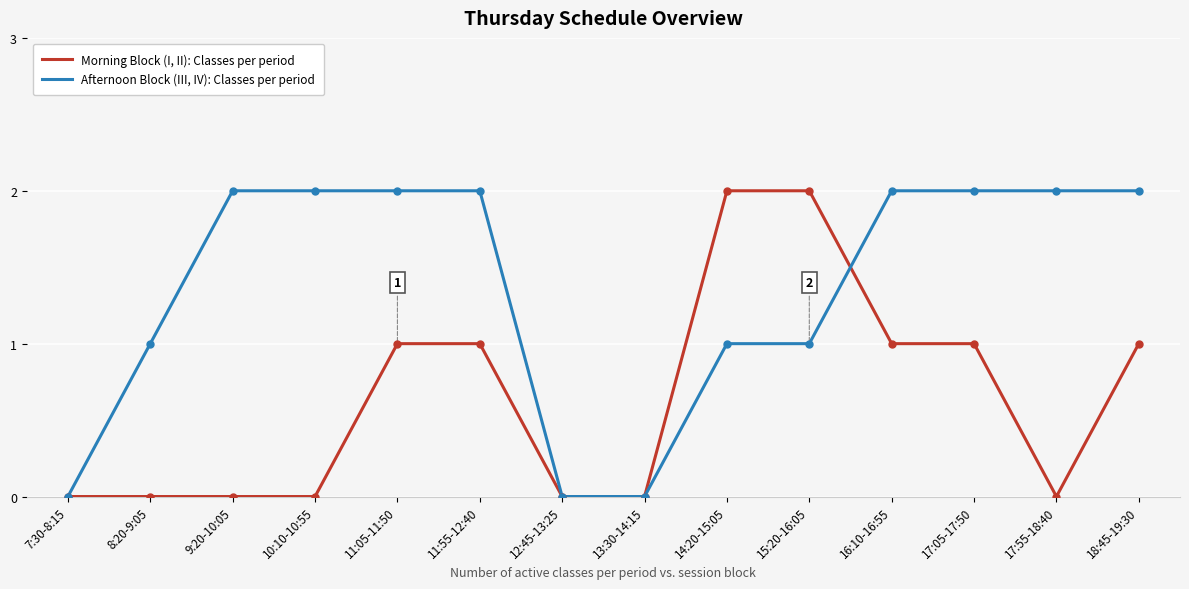

Does the chart have visible grid lines?

Yes